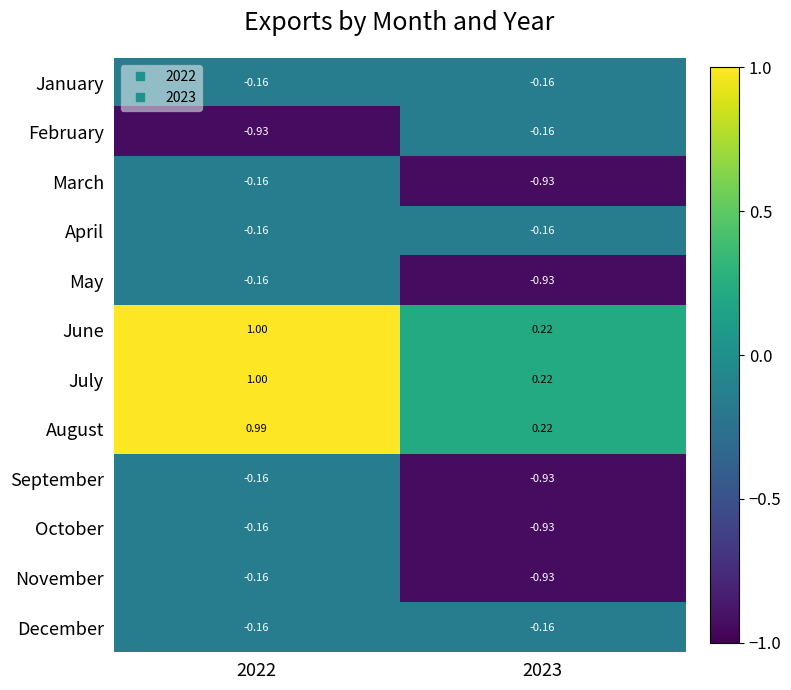

What is the spread (max minus min) of values at 2022?

1.9